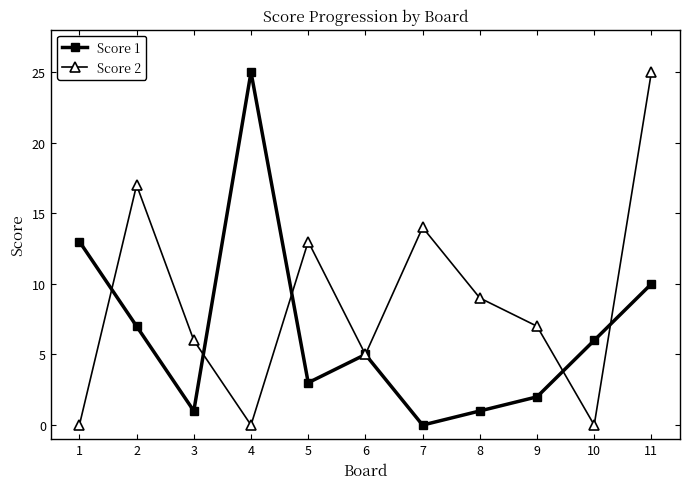

What is the difference between the highest and lowest values at 4?

25